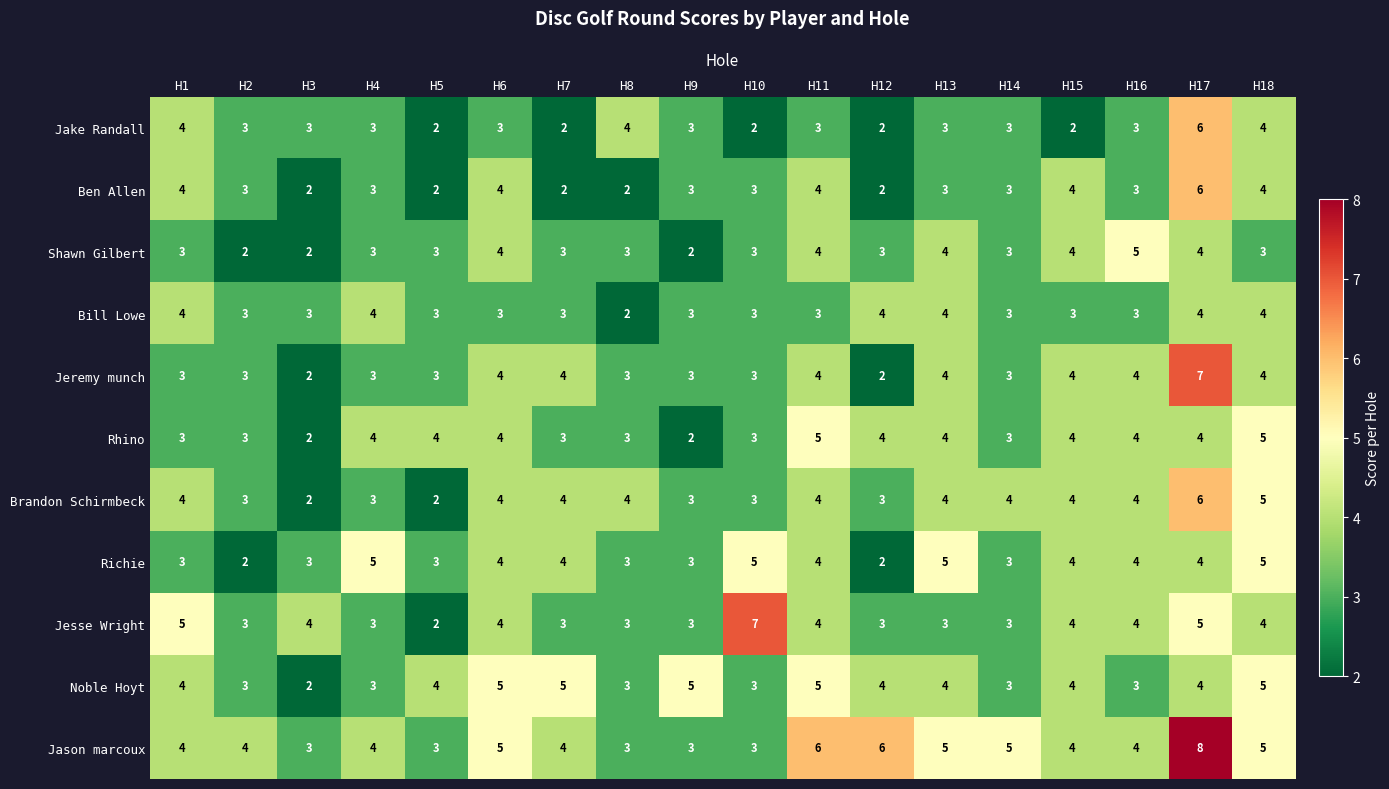

What is the spread (max minus min) of values at H9?

3